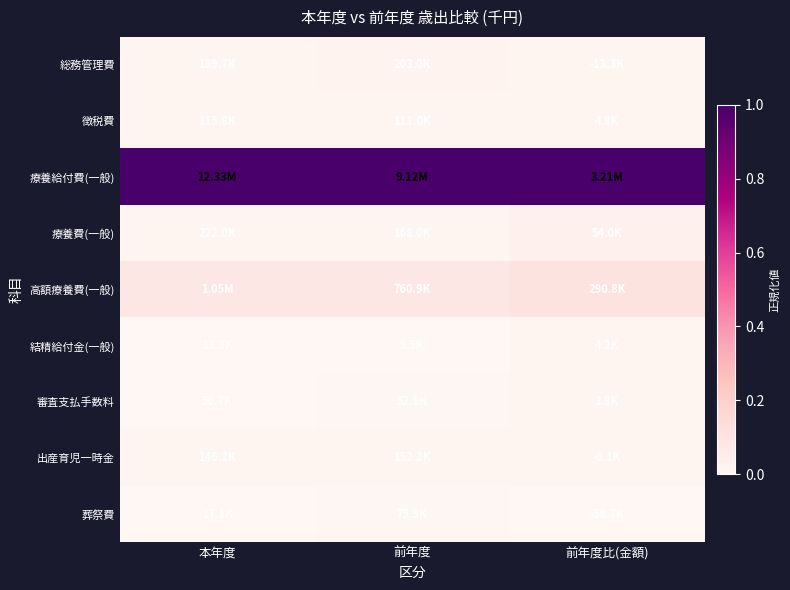

Rank the series at 本年度 from lowest to highest value.

結精給付金(一般), 葬祭費, 審査支払手数料, 徴税費, 出産育児一時金, 総務管理費, 療養費(一般), 高額療養費(一般), 療養給付費(一般)